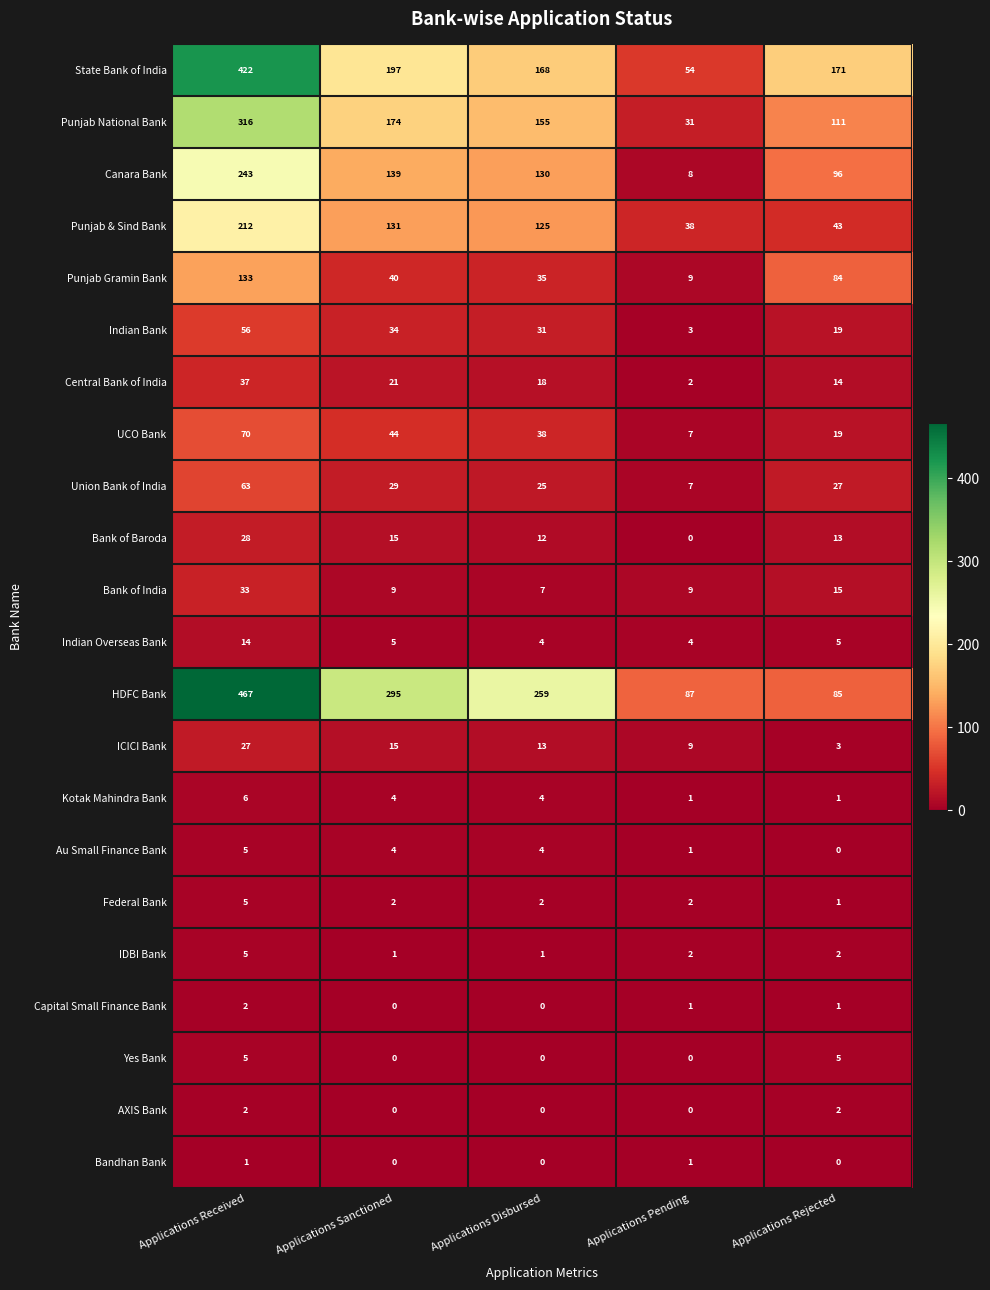

What is the spread (max minus min) of values at Applications Sanctioned?

295